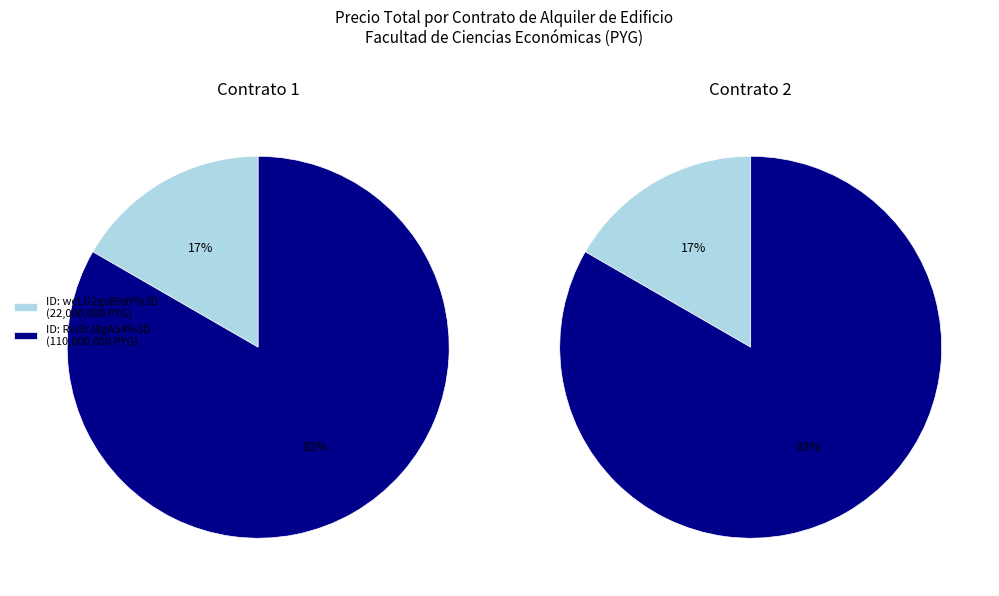

What is the ratio of the value at Rvi3rJ8gAS4%3D to the value at wcLU2gs89dY%3D?

5.0